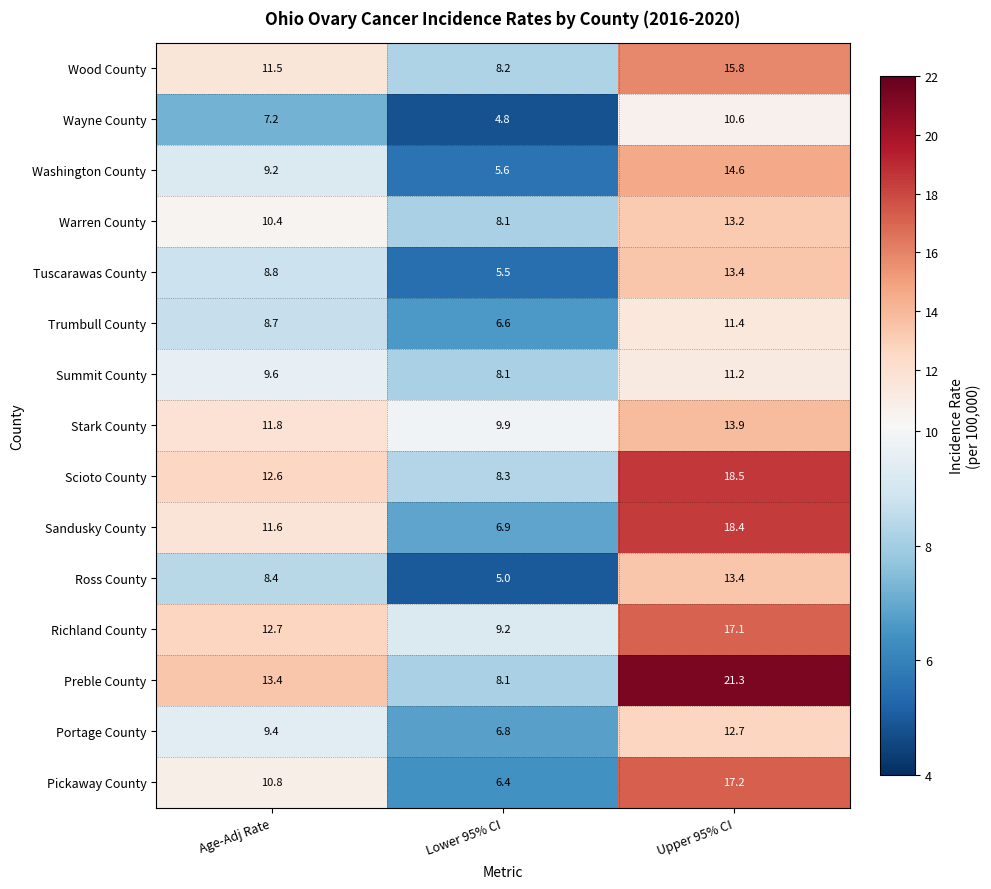

Rank the categories by Ross County value from highest to lowest.

Upper 95% CI, Age-Adj Rate, Lower 95% CI